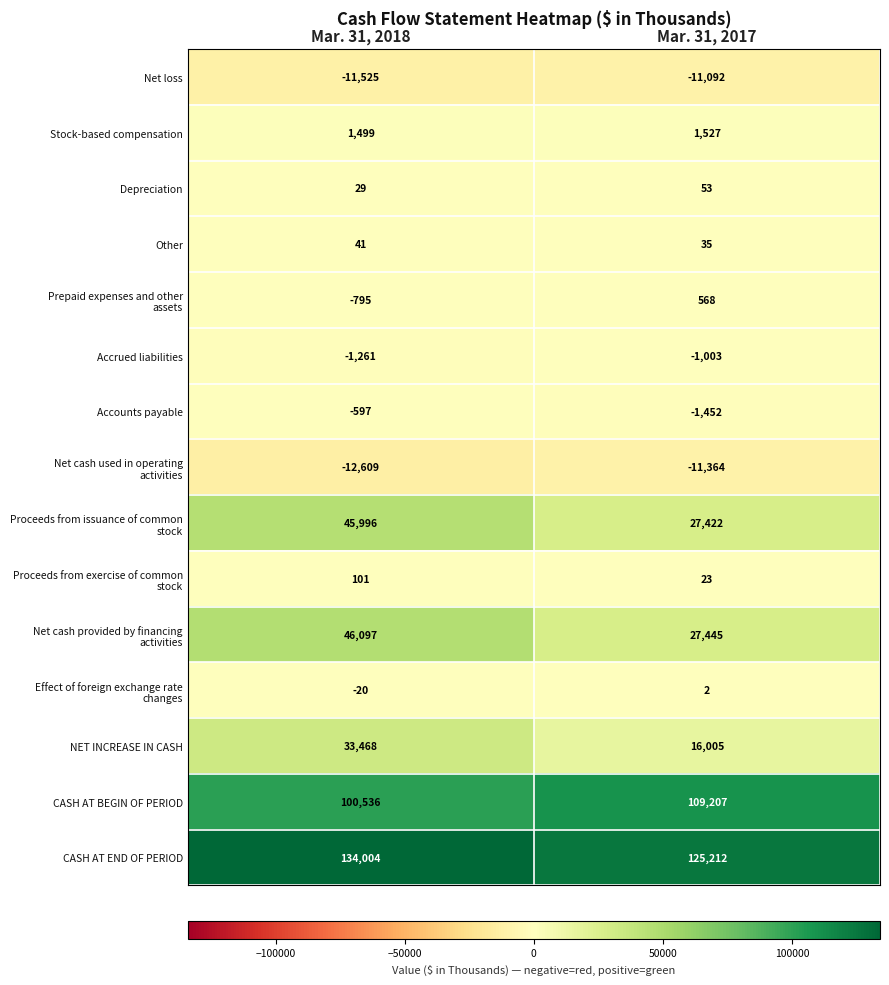

What is the sum of the Accounts payable values at Mar. 31, 2017 and Mar. 31, 2018?

-2049